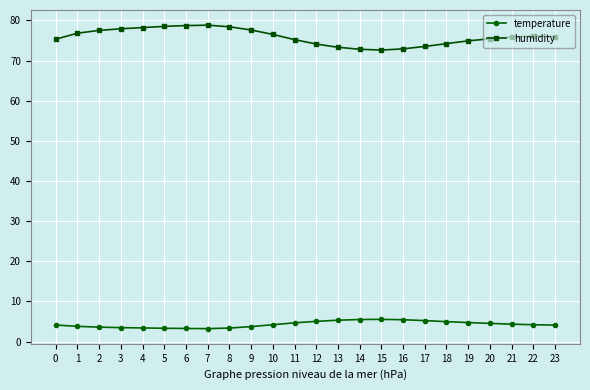

Is the value of humidity at 14 greater than the value of temperature at 18?

Yes